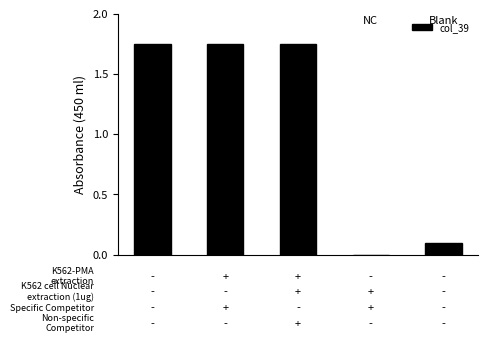

What is the difference between the second highest and minimum values?

1.8